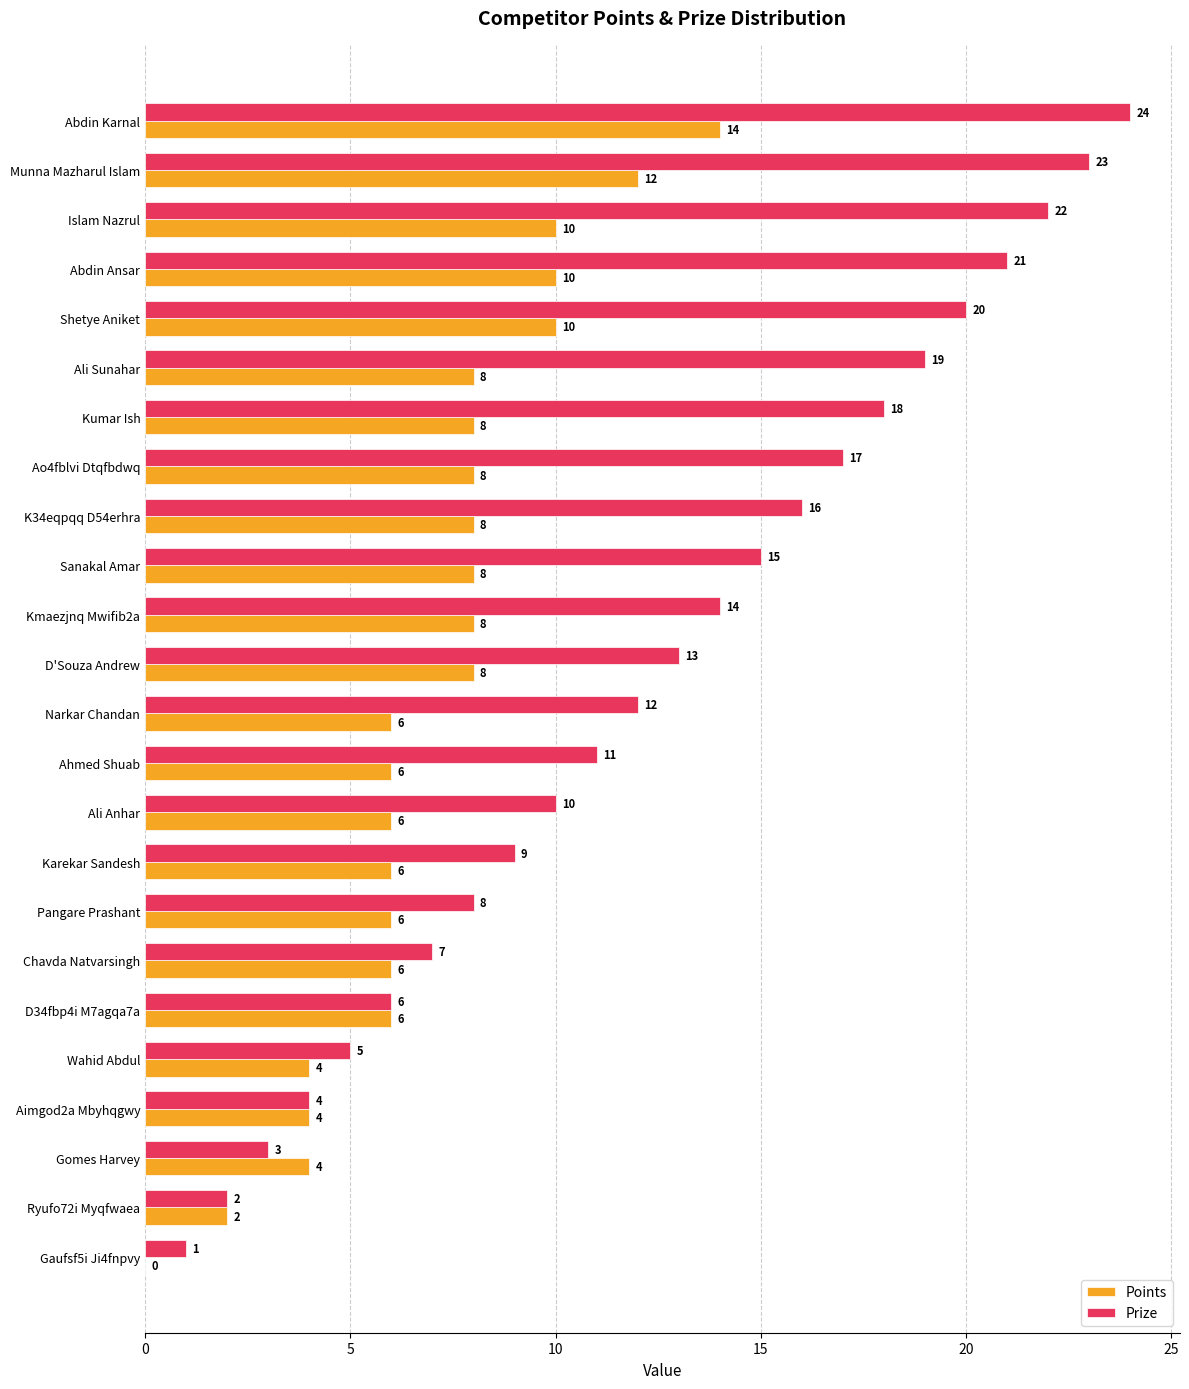

The value of Prize at Pangare Prashant is 14. True or false?

False